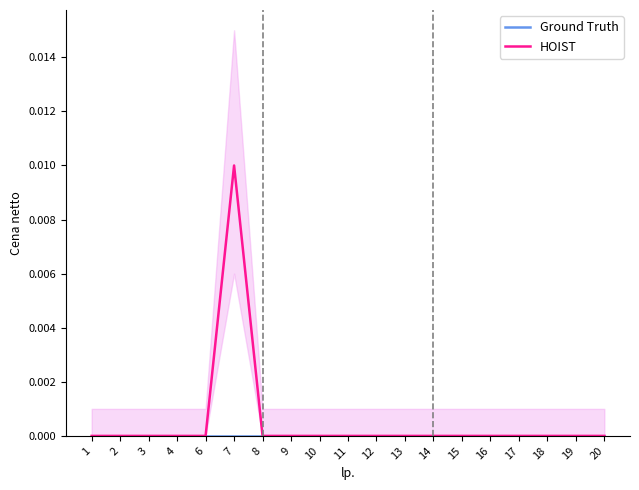

Which category has the highest value in the HOIST series?

7